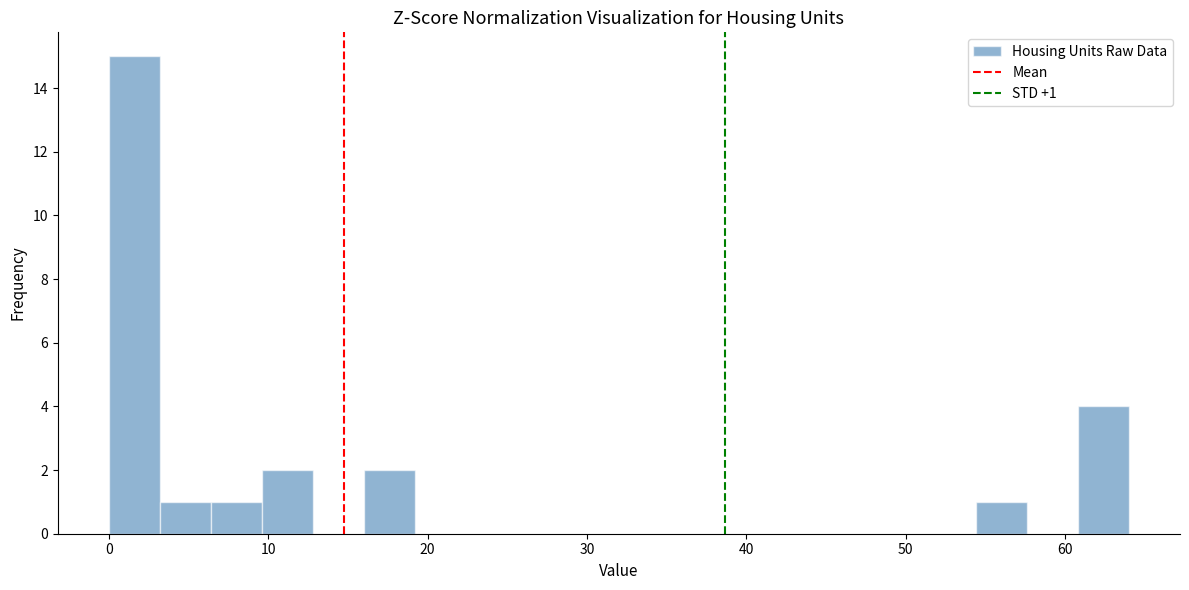

Read against the x-axis, roughly where is the centre of the tallest bar?

2